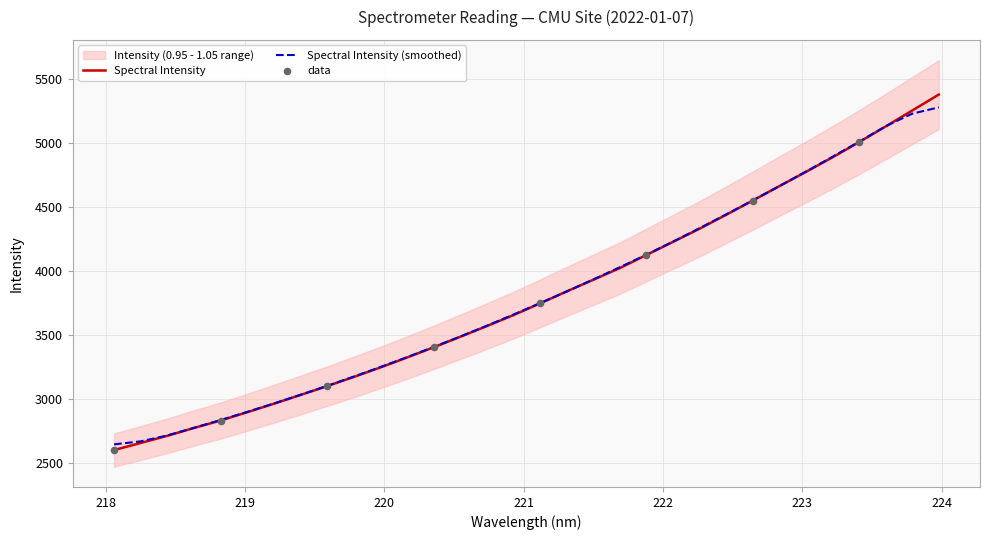

Between 221.3083 and 219.7801, which is larger?

221.3083